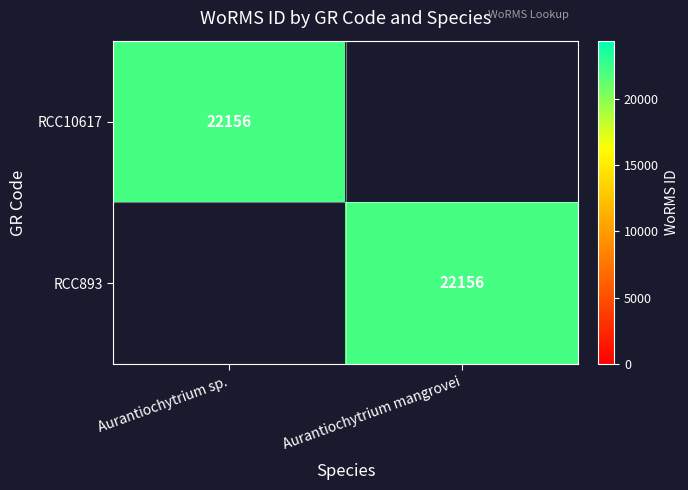

The RCC893 series shows 10750 at Aurantiochytrium mangrovei. True or false?

False